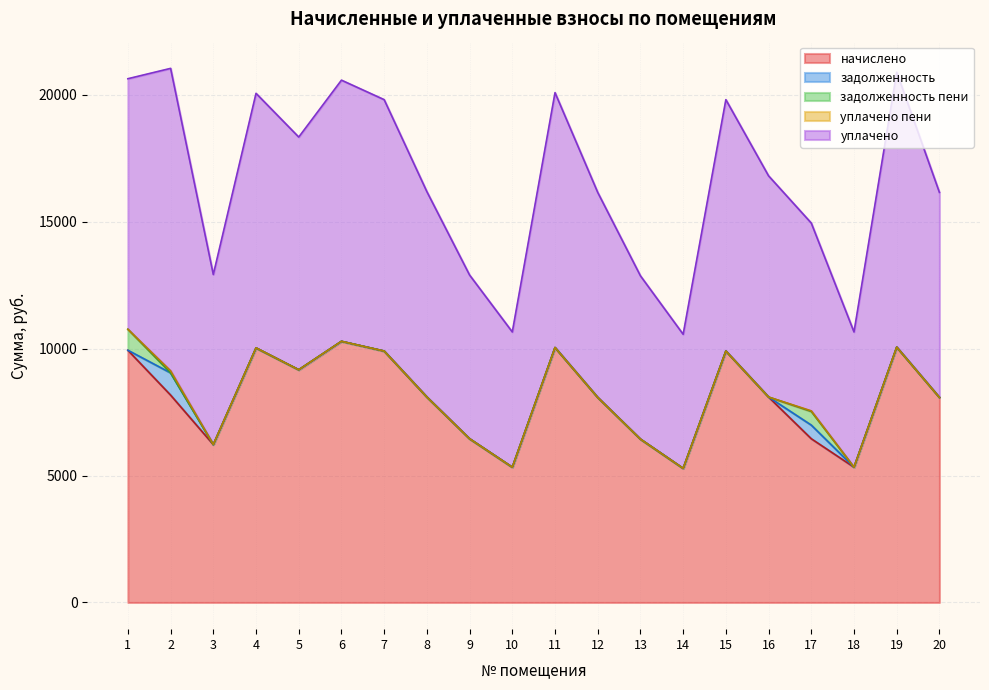

How many interior local peaks does the уплачено series have?

6